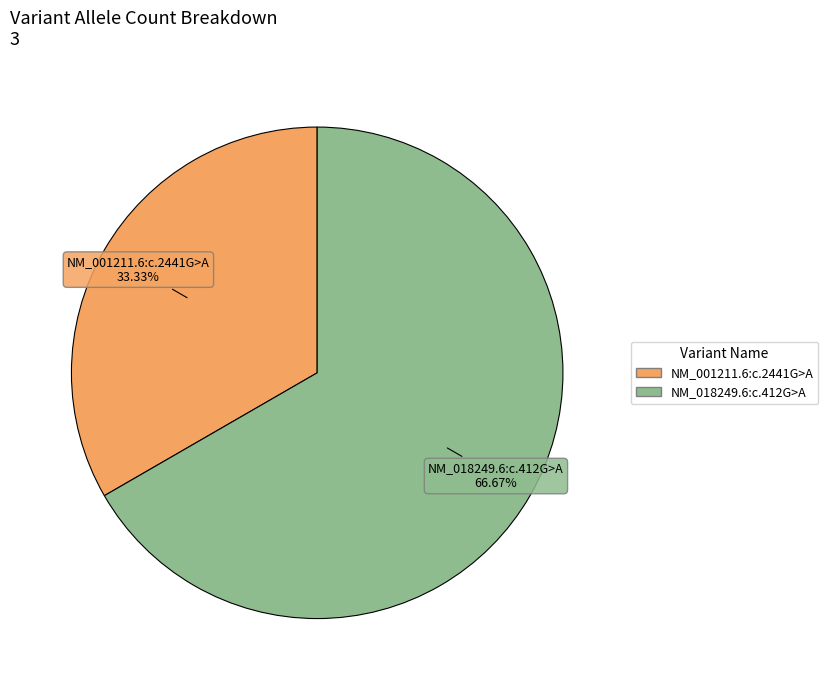

How much of the chart is everything except NM_018249.6:c.412G>A?

33.3%